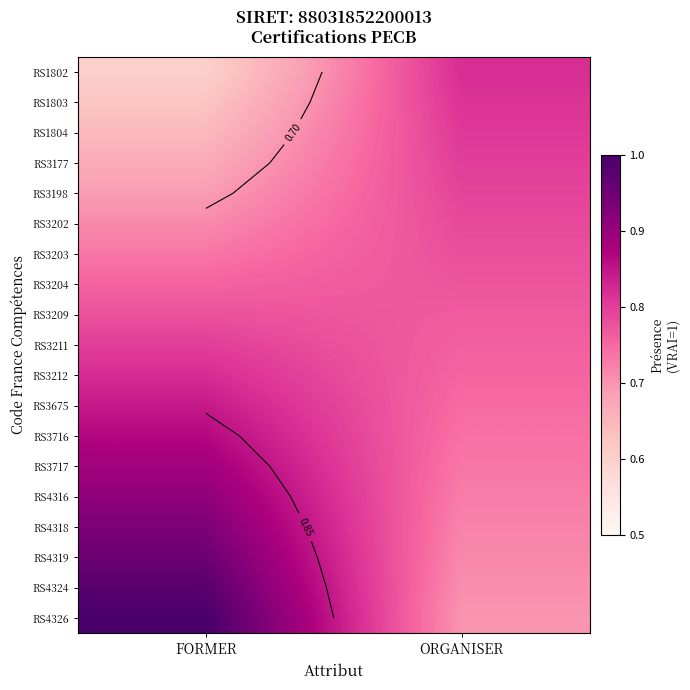

Between FORMER and ORGANISER, which is larger?

ORGANISER